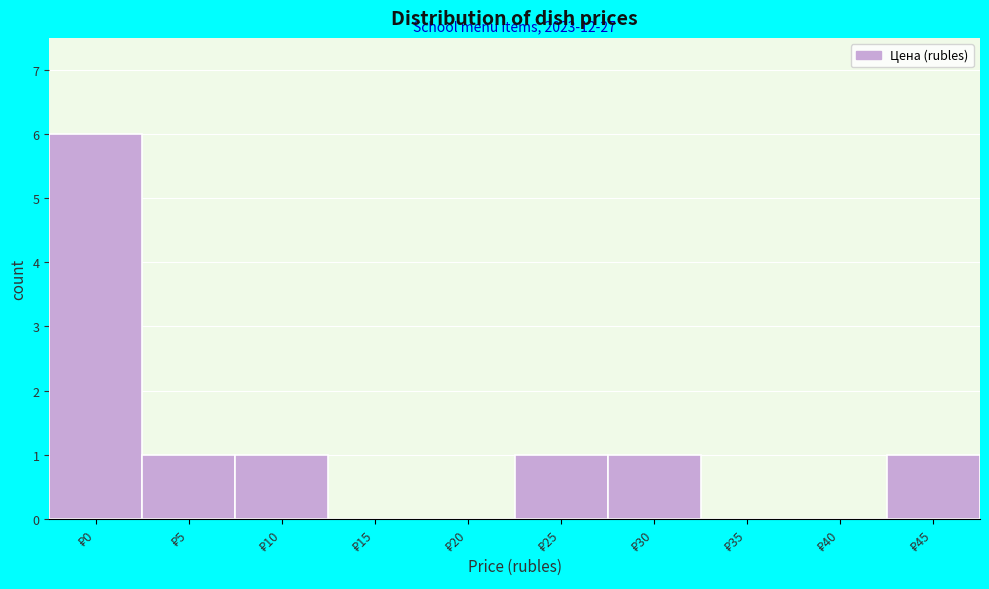

What is the sum of all values?

11